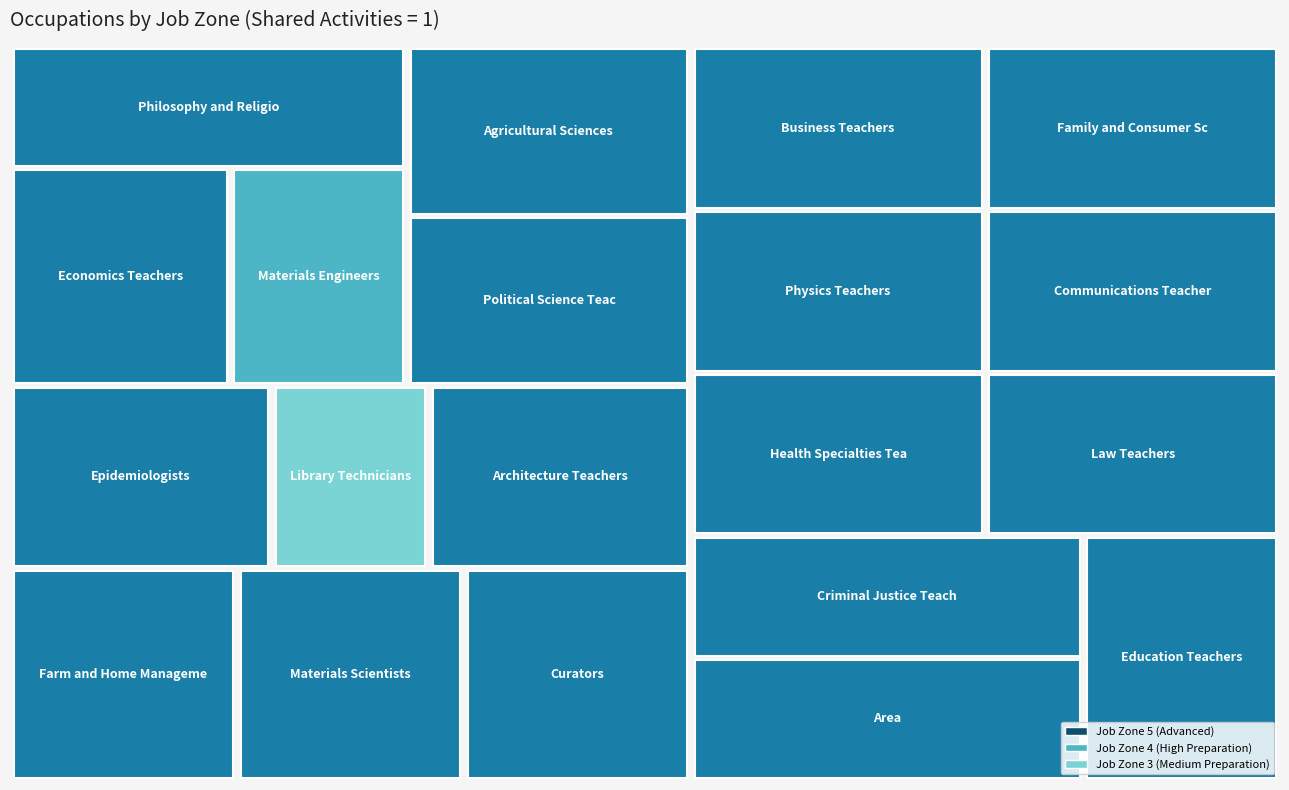

The value of Agricultural Sciences Teachers at Shared Activities is 1. True or false?

True